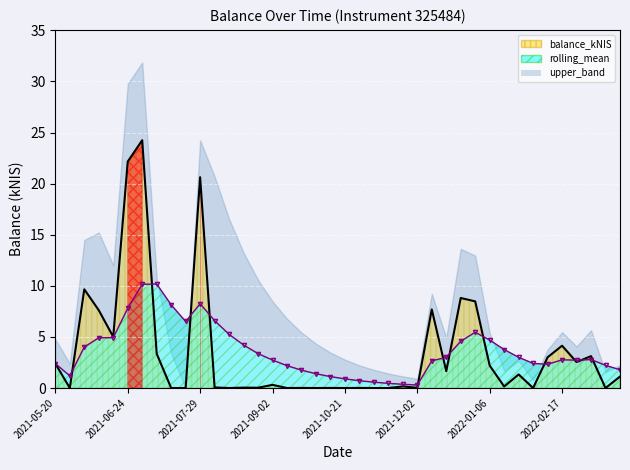

How many lines are shown in the chart?

2